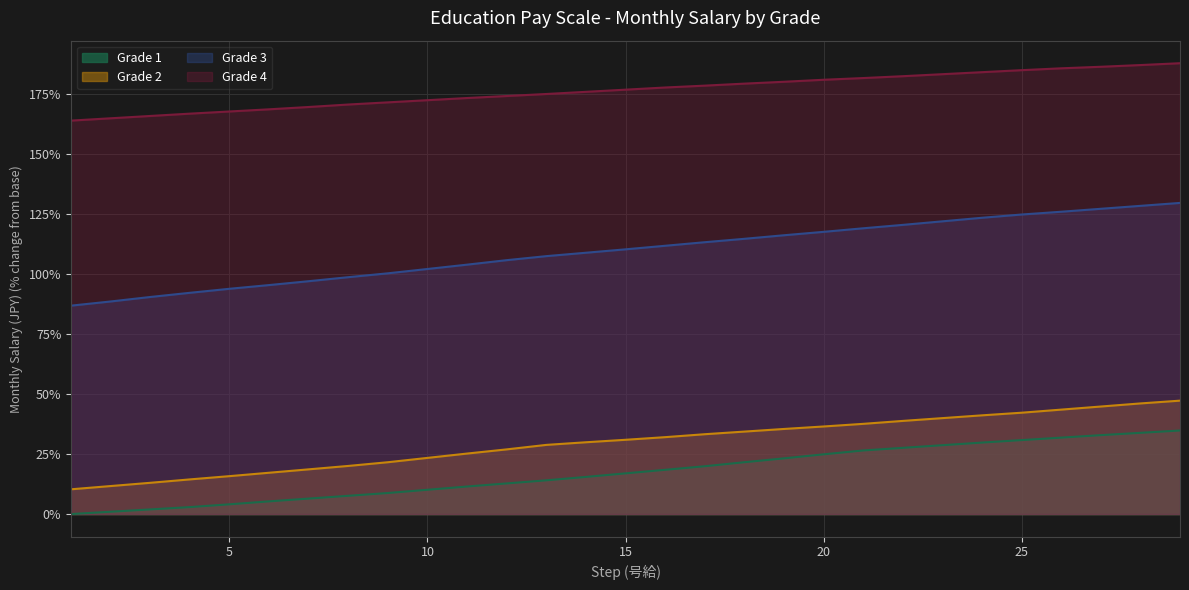

What is the greatest value displayed?

187.6